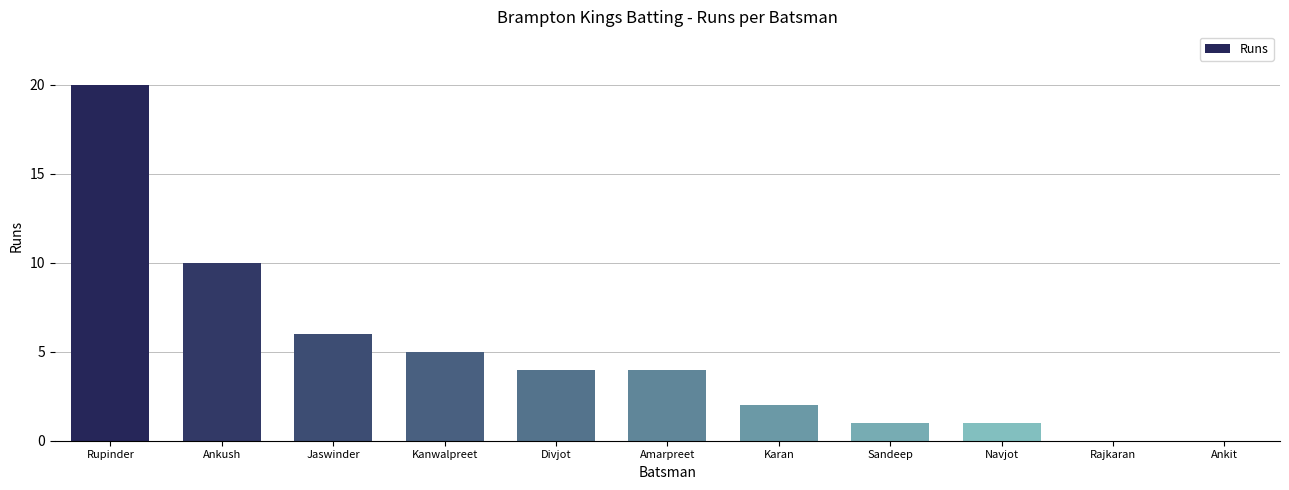

What is the sum of the values at Rajkaran and Rupinder?

20